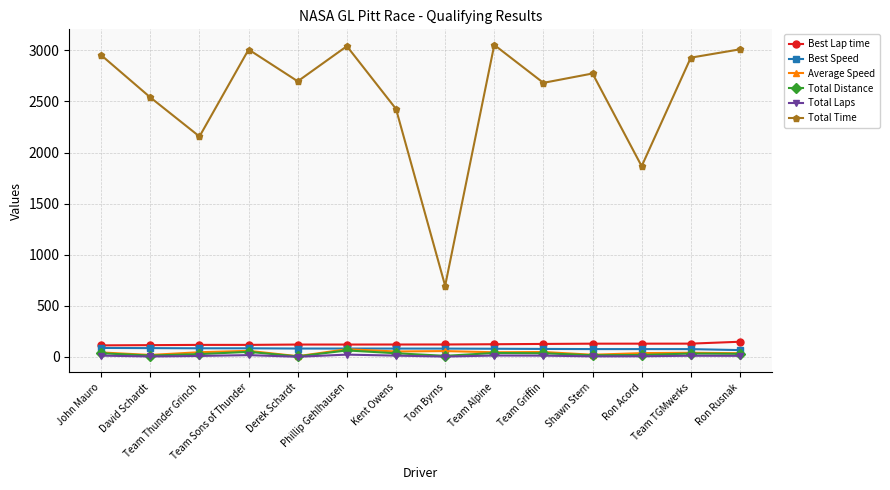

What are all the series names shown in the legend?

Best Lap time, Best Speed, Average Speed, Total Distance, Total Laps, Total Time